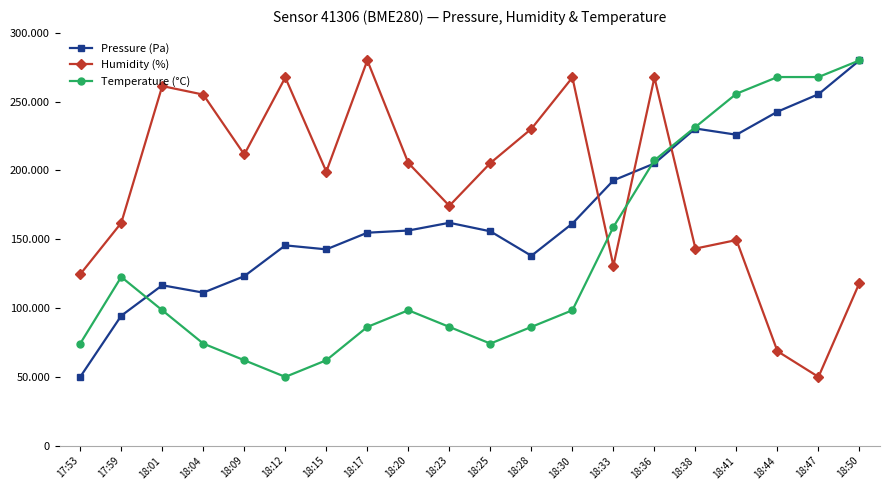

The Humidity (%) series shows 50000.0 at 18:47. True or false?

True